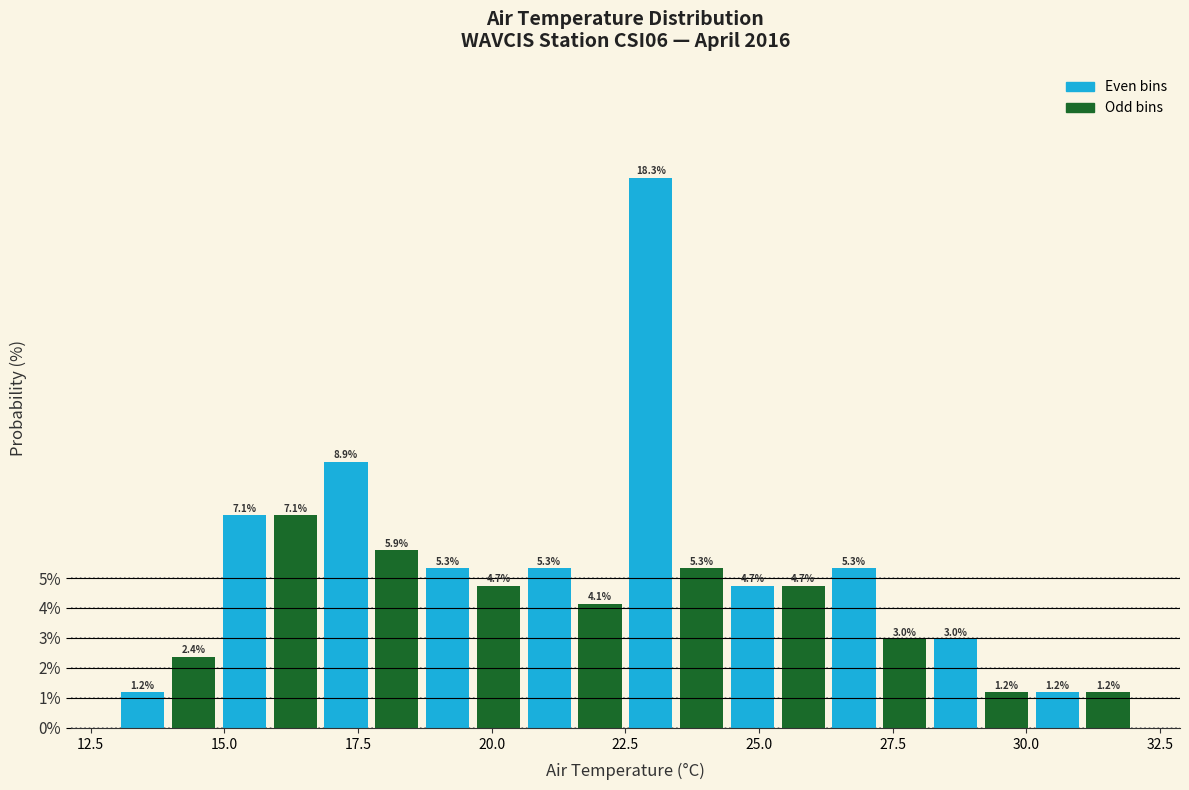

Around what value on the x-axis is the tallest bar? Give the approximate position of its centre, as read against the axis.

23.0